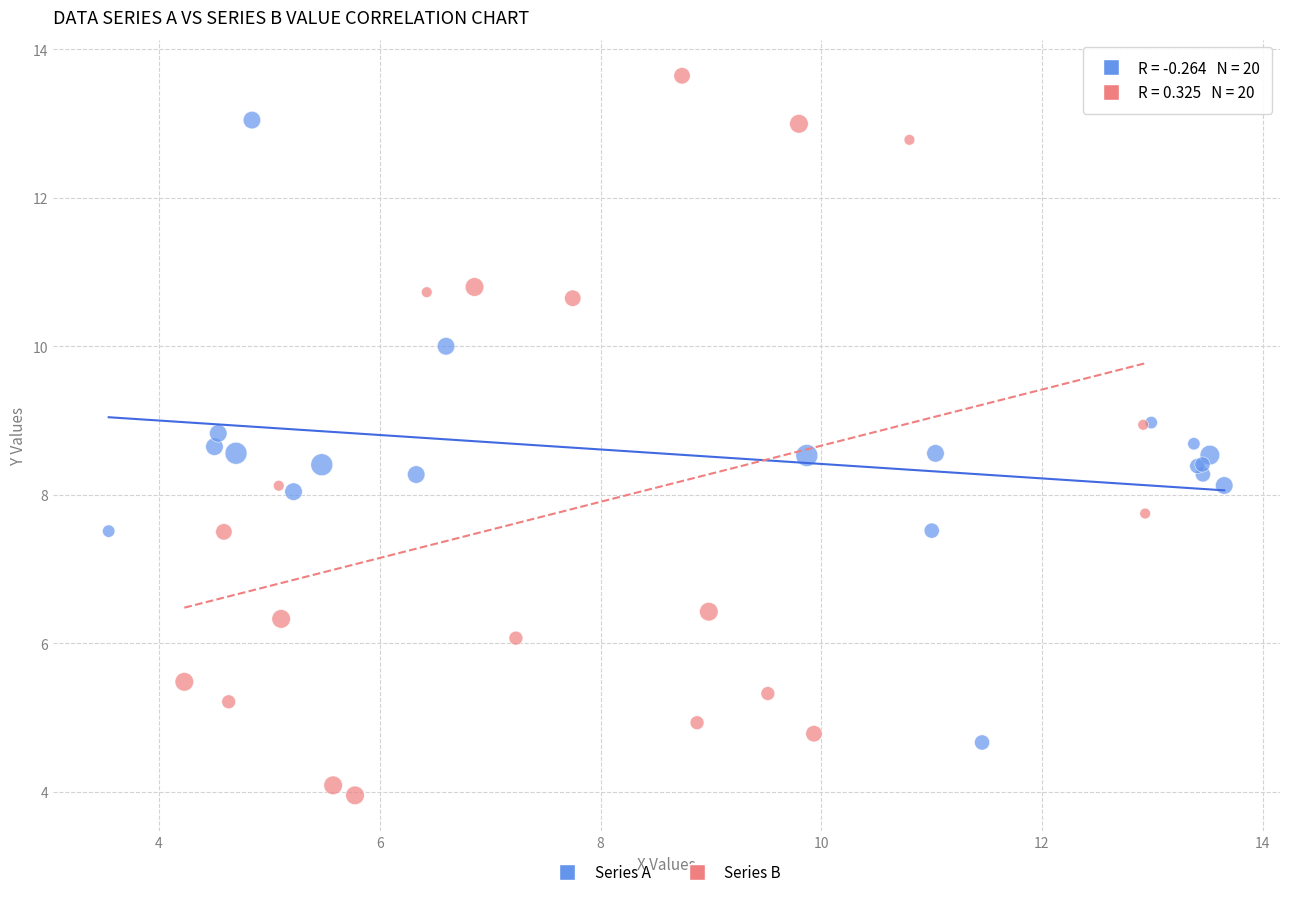

Which series has the largest Y range (max minus min)?

Series B